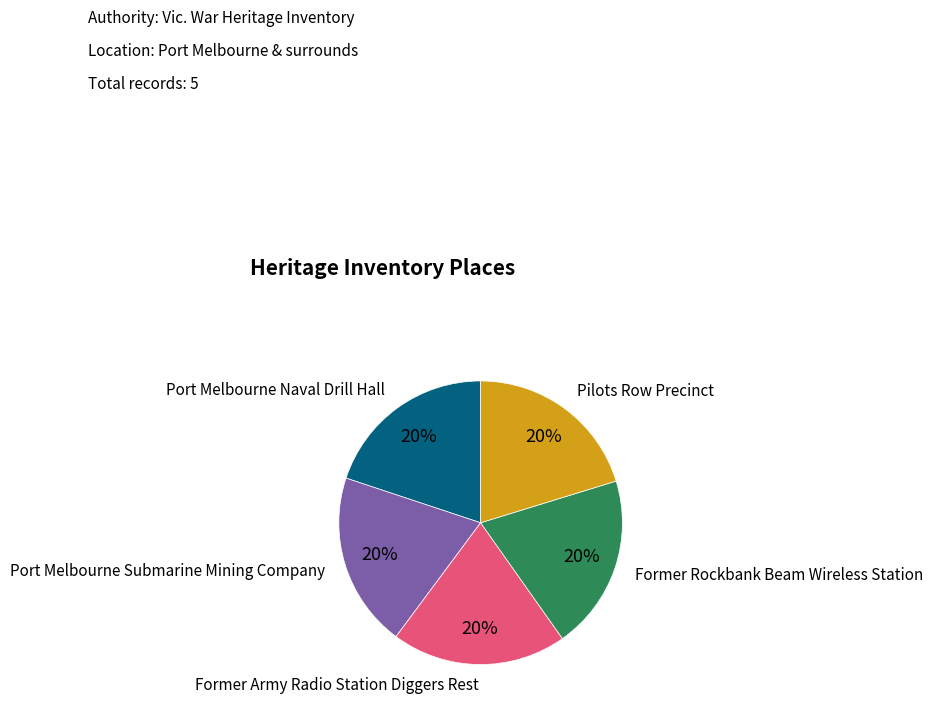

Does Former Army Radio Station Diggers Rest account for over 50% of the chart?

No